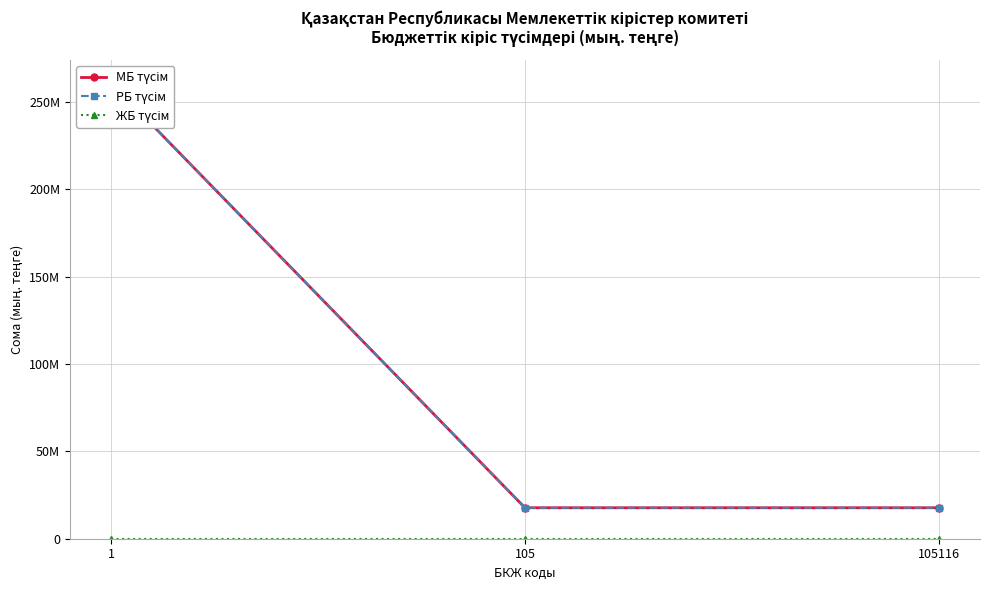

What is the sum of all МБ түсім values?

296308641